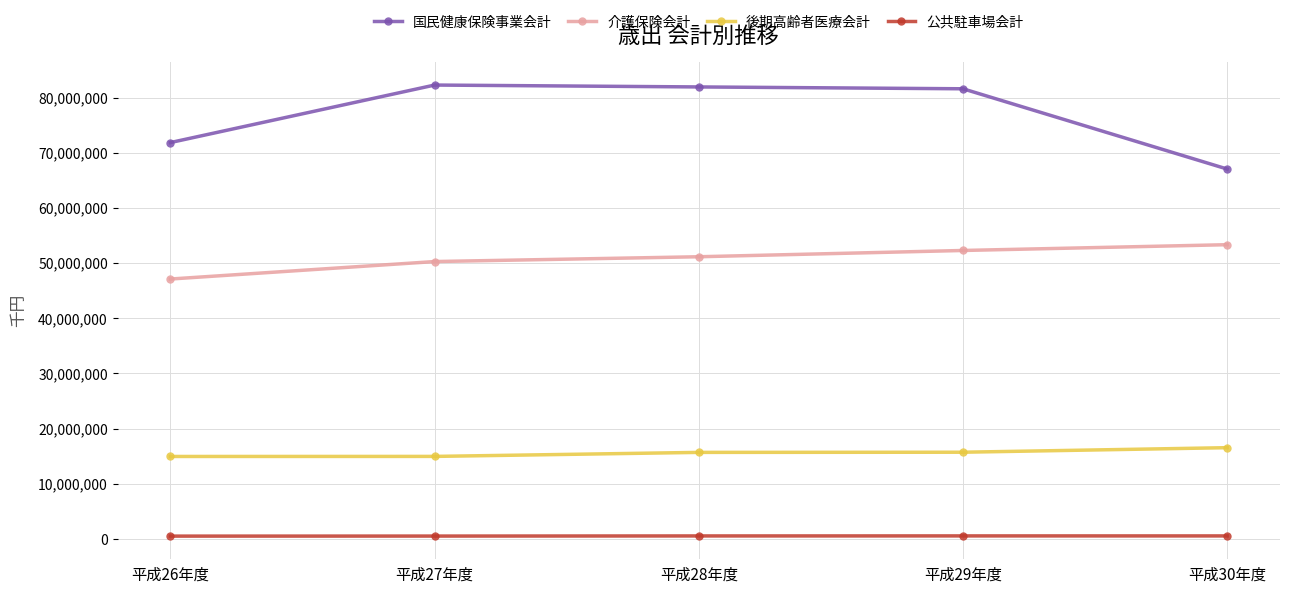

How many lines are shown in the chart?

4